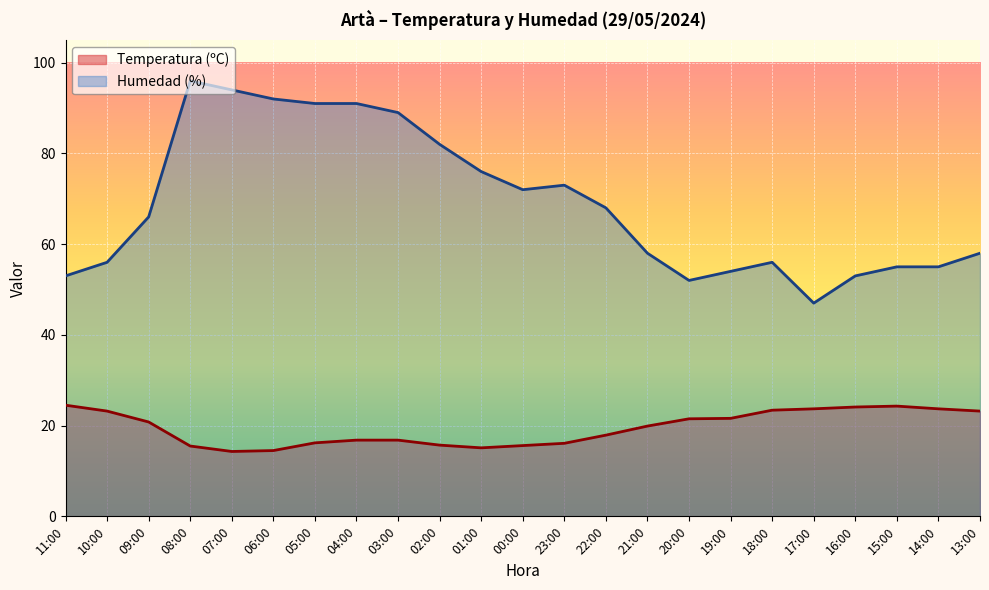

Reading right to left, what are all the values shown in this chart?

Temperatura (ºC): 13:00=23.2	14:00=23.7	15:00=24.3	16:00=24.1	17:00=23.7	18:00=23.4	19:00=21.6	20:00=21.5	21:00=19.9	22:00=17.9	23:00=16.1	00:00=15.6	01:00=15.1	02:00=15.7	03:00=16.8	04:00=16.8	05:00=16.2	06:00=14.5	07:00=14.3	08:00=15.5	09:00=20.8	10:00=23.2	11:00=24.5
Humedad (%): 13:00=58.0	14:00=55.0	15:00=55.0	16:00=53.0	17:00=47.0	18:00=56.0	19:00=54.0	20:00=52.0	21:00=58.0	22:00=68.0	23:00=73.0	00:00=72.0	01:00=76.0	02:00=82.0	03:00=89.0	04:00=91.0	05:00=91.0	06:00=92.0	07:00=94.0	08:00=96.0	09:00=66.0	10:00=56.0	11:00=53.0